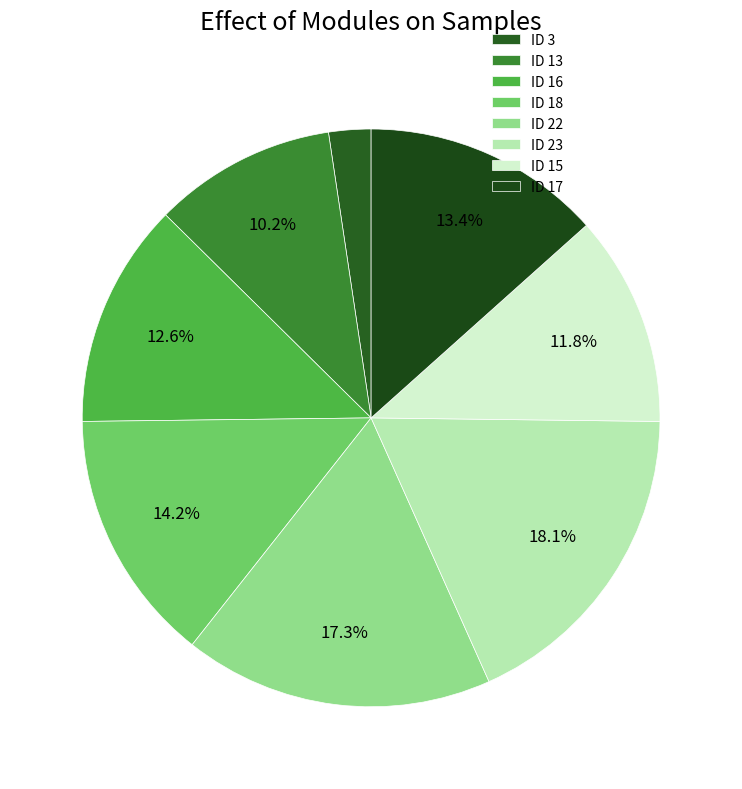

To the nearest percent, what is the difference between the ID 15 and ID 22 slice percentages?

6%